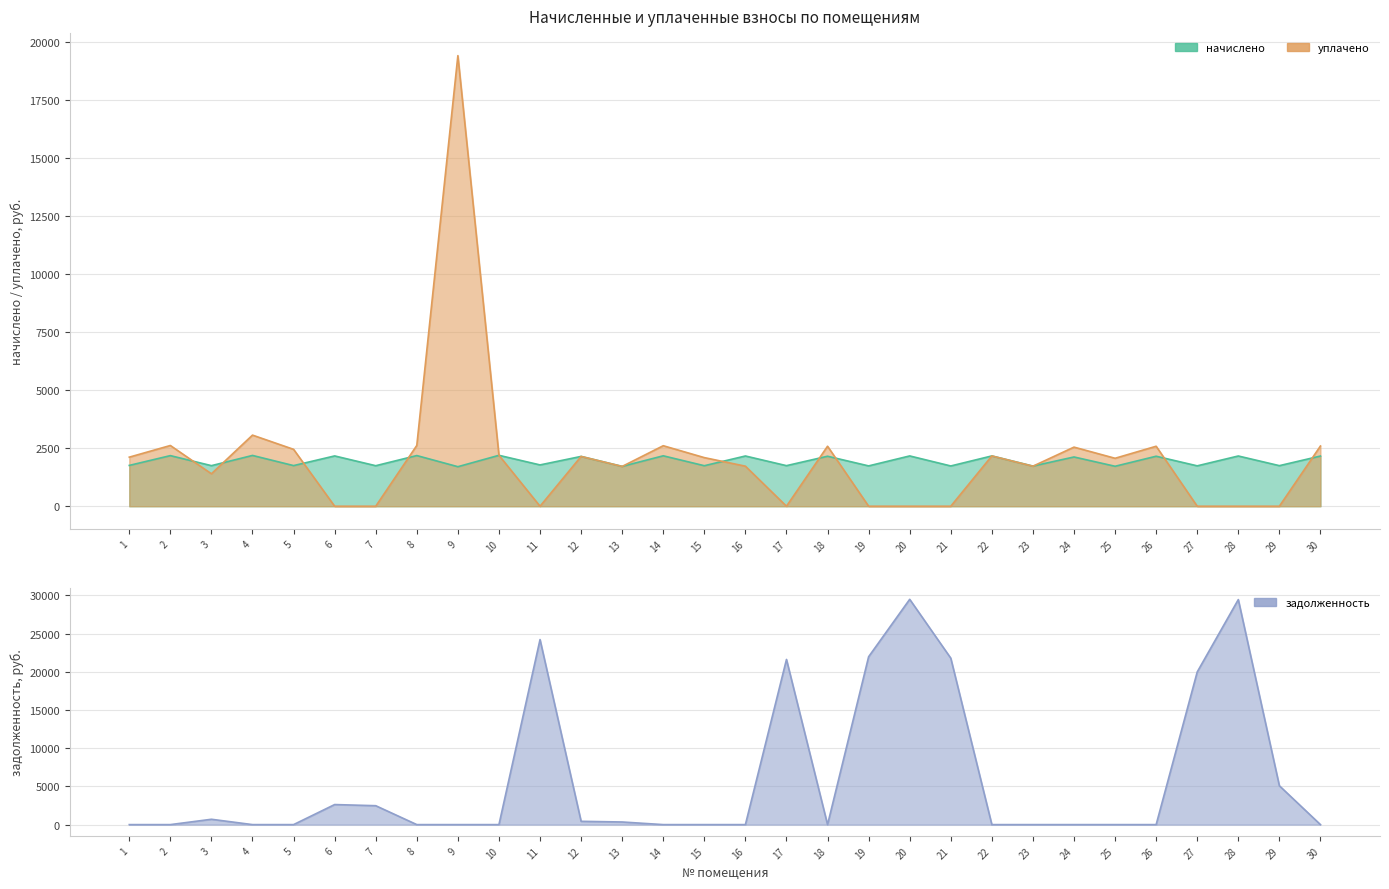

In задолженность, how many points are higher than both neighbors (excluding endpoints)?

6